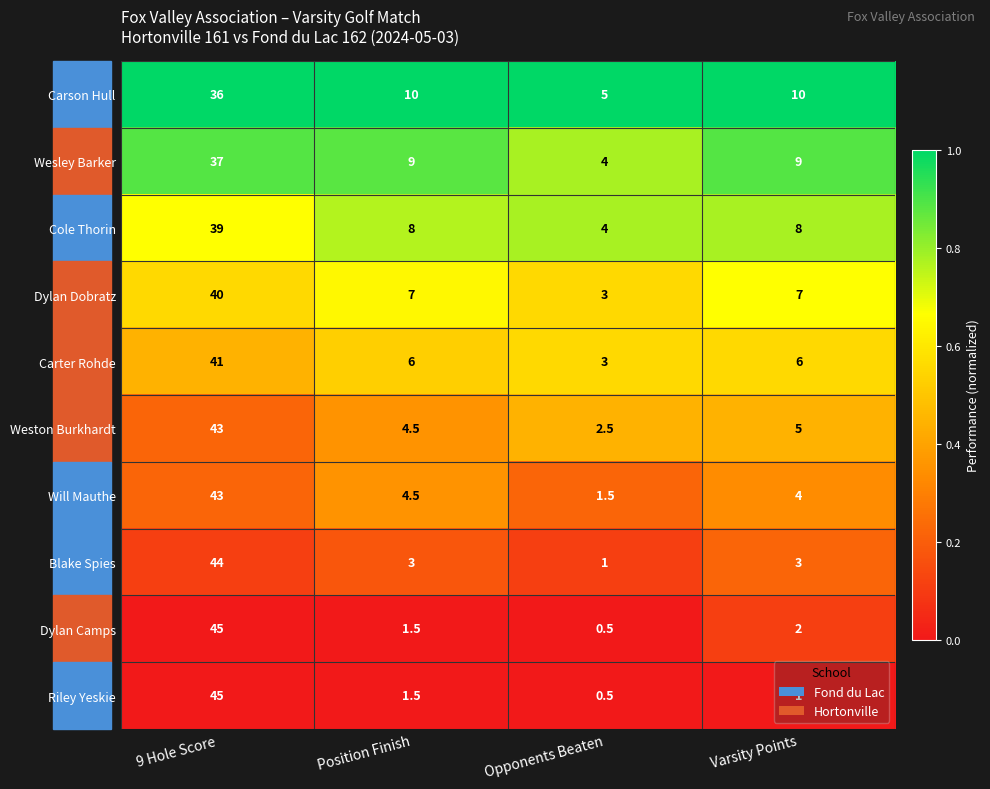

Which series has the largest total across all categories?

Carson Hull